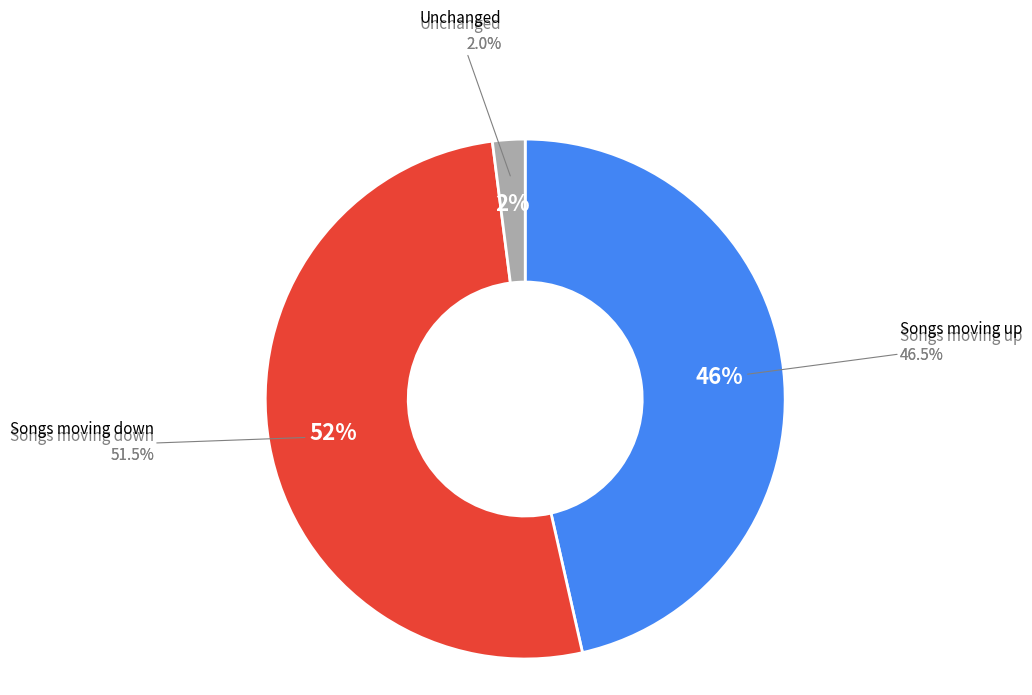

To the nearest percent, what portion does - represent?

2%